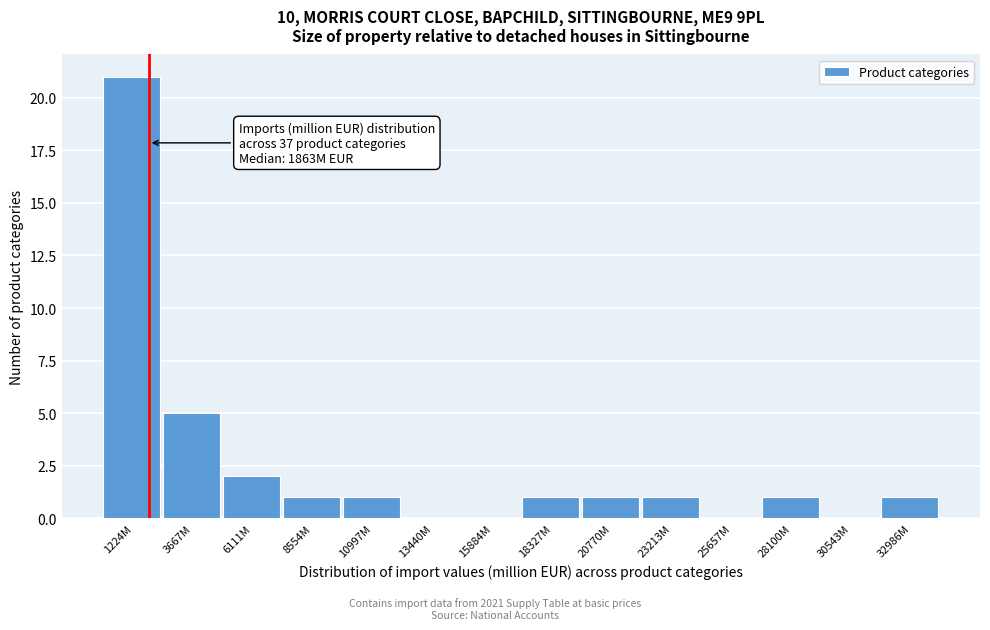

Reading left to right, extract all data points from this chart.

1224M=21	3667M=5	6111M=2	8554M=1	10997M=1	13440M=0	15884M=0	18327M=1	20770M=1	23213M=1	25657M=0	28100M=1	30543M=0	32986M=1